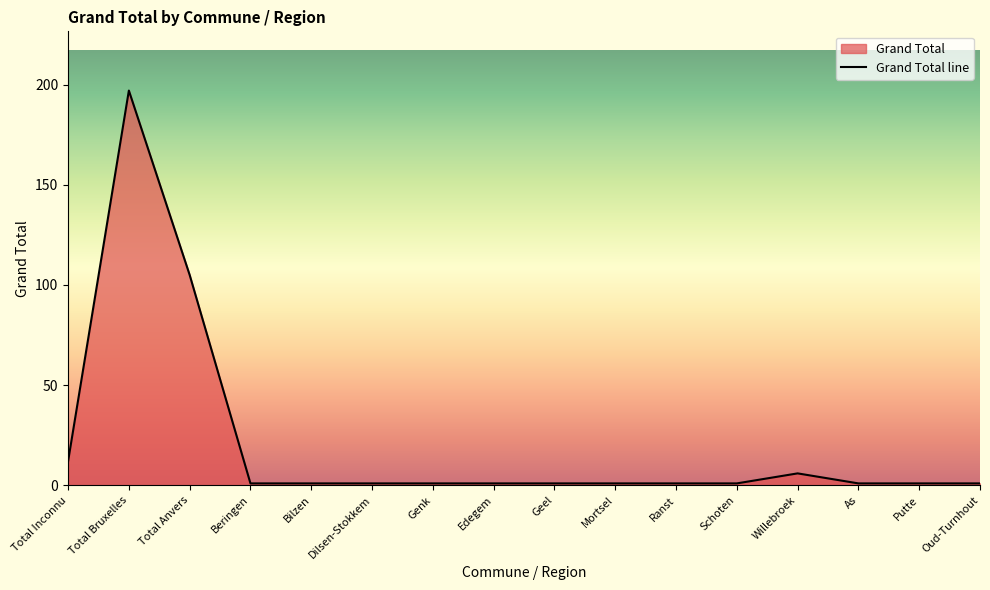

What is the difference between the second highest and minimum values?

104